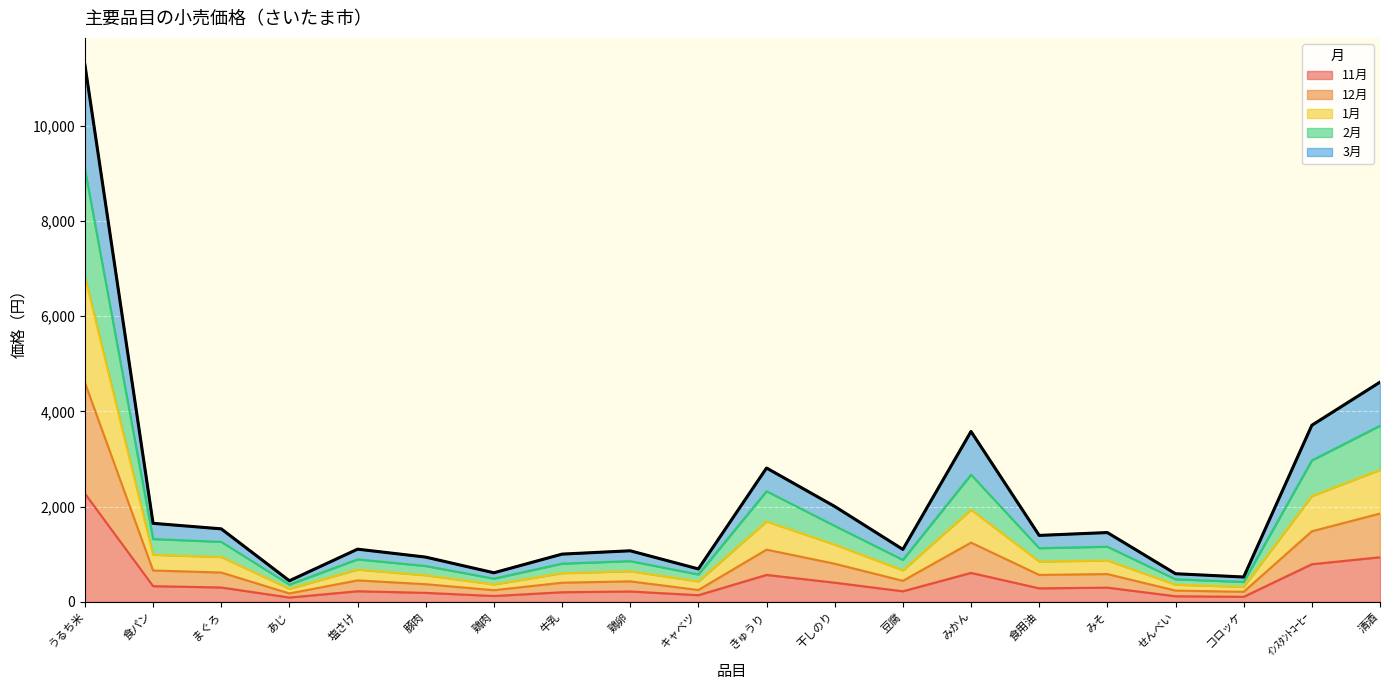

In 3月, how many points are lower than both neighbors (excluding endpoints)?

6